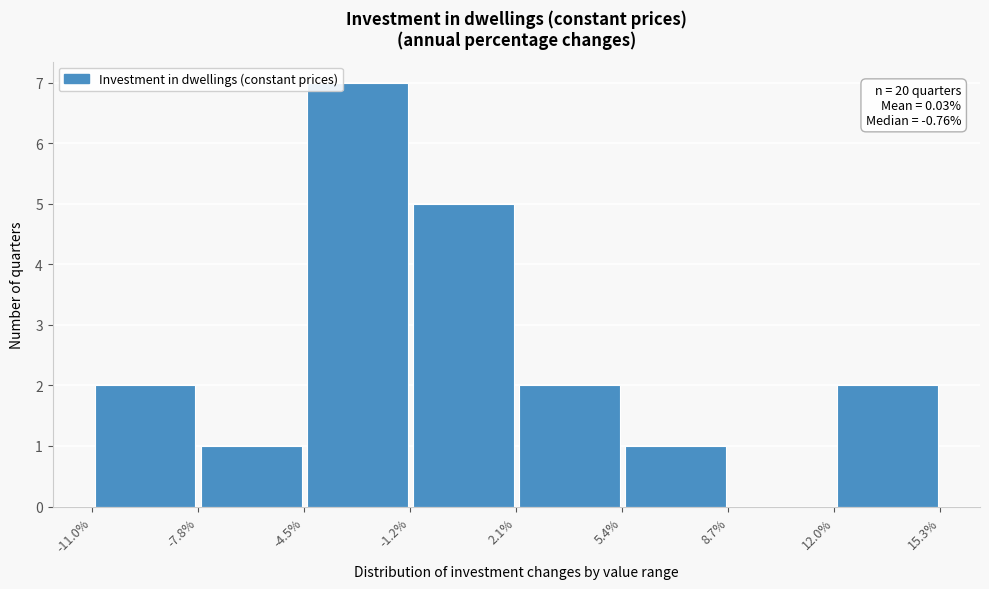

Which range on the x-axis has the tallest bar?

-4.5% to -1.2%